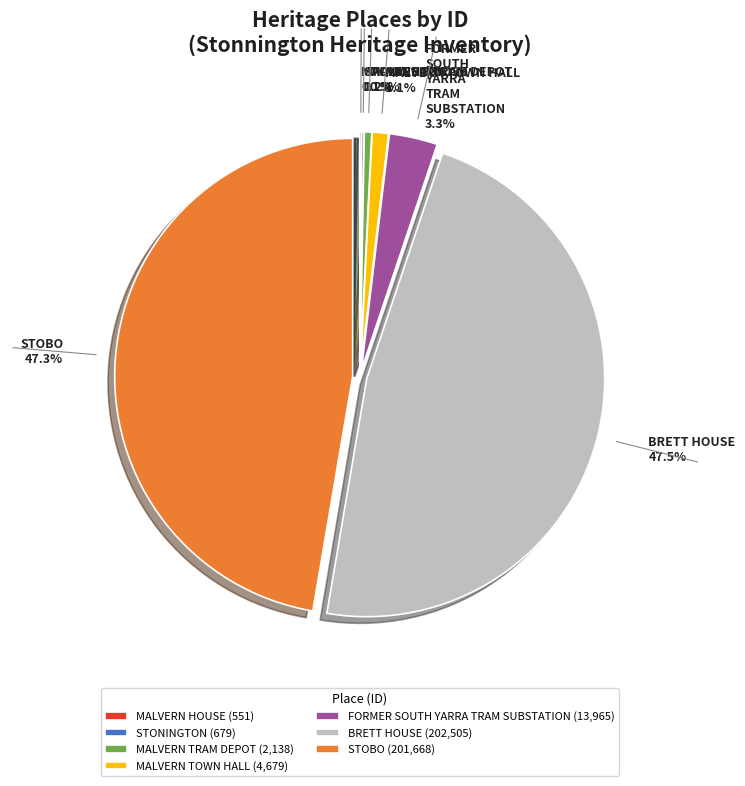

Is there any slice that represents more than half of the pie?

No